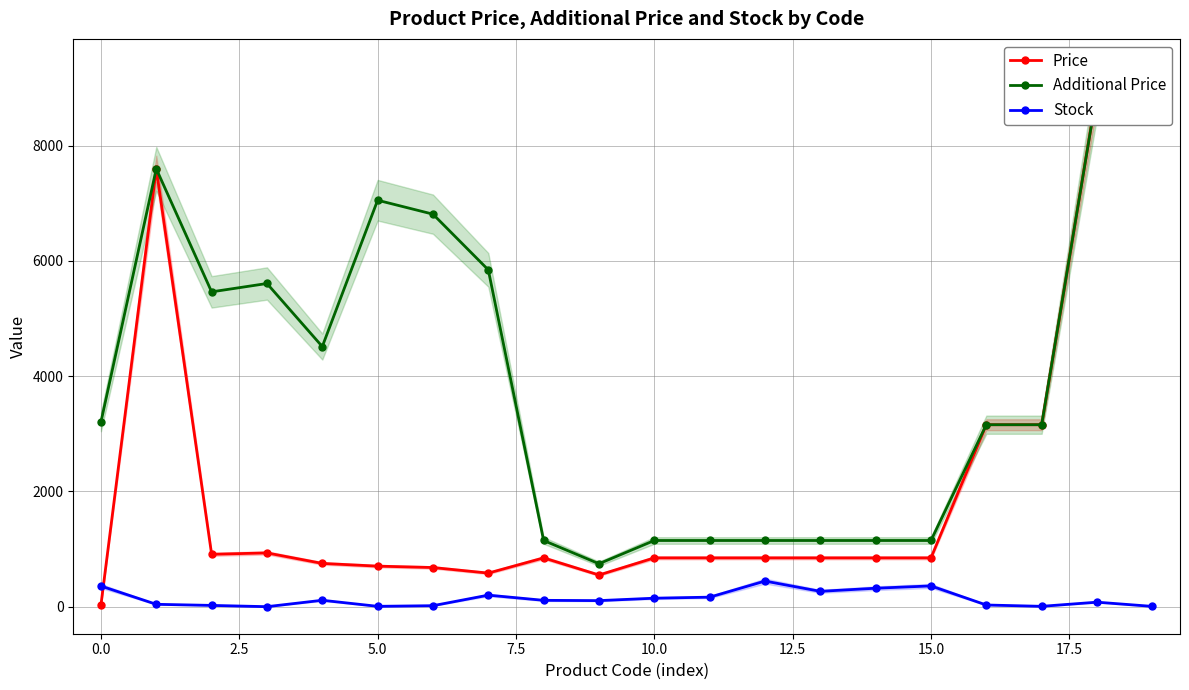

At how many categories does at least one series exceed 8507?

2